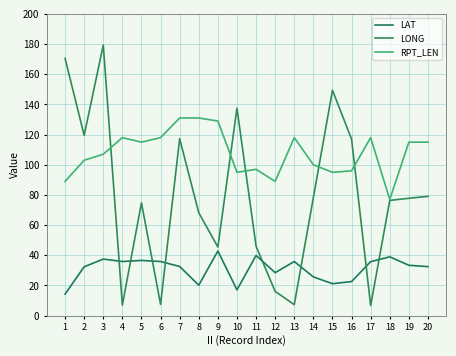

What is the sum of all RPT_LEN values?

2156.0